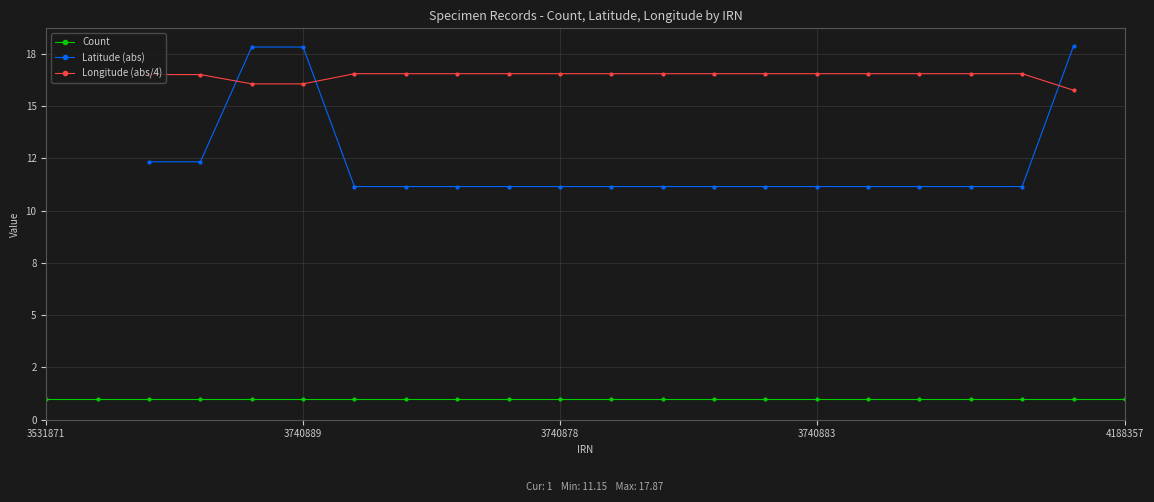

How many positive values does the Longitude (abs/4) series have?

19